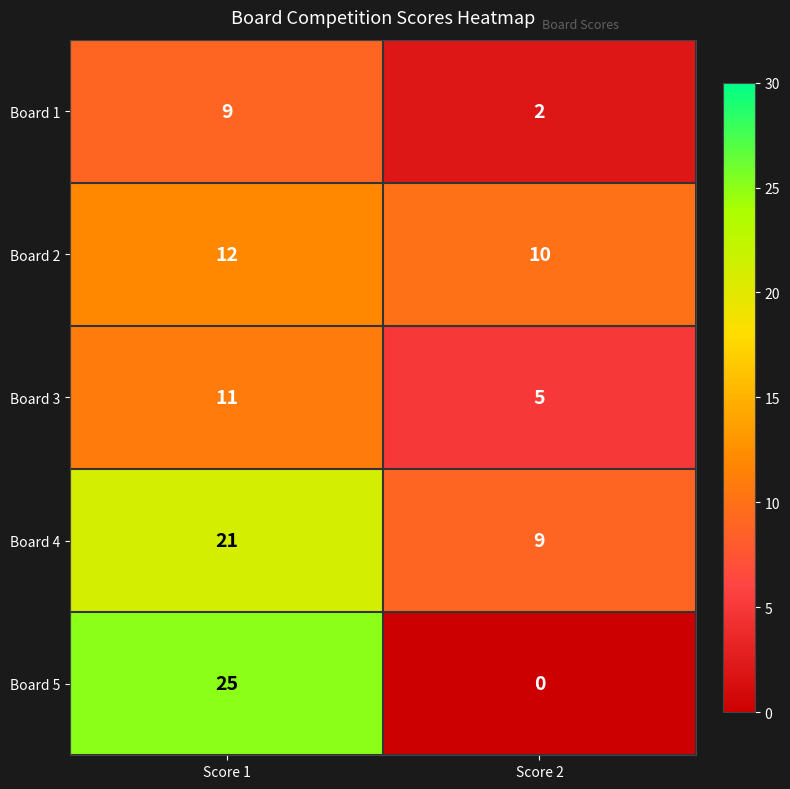

What is the difference between the highest and lowest values at Score 2?

10